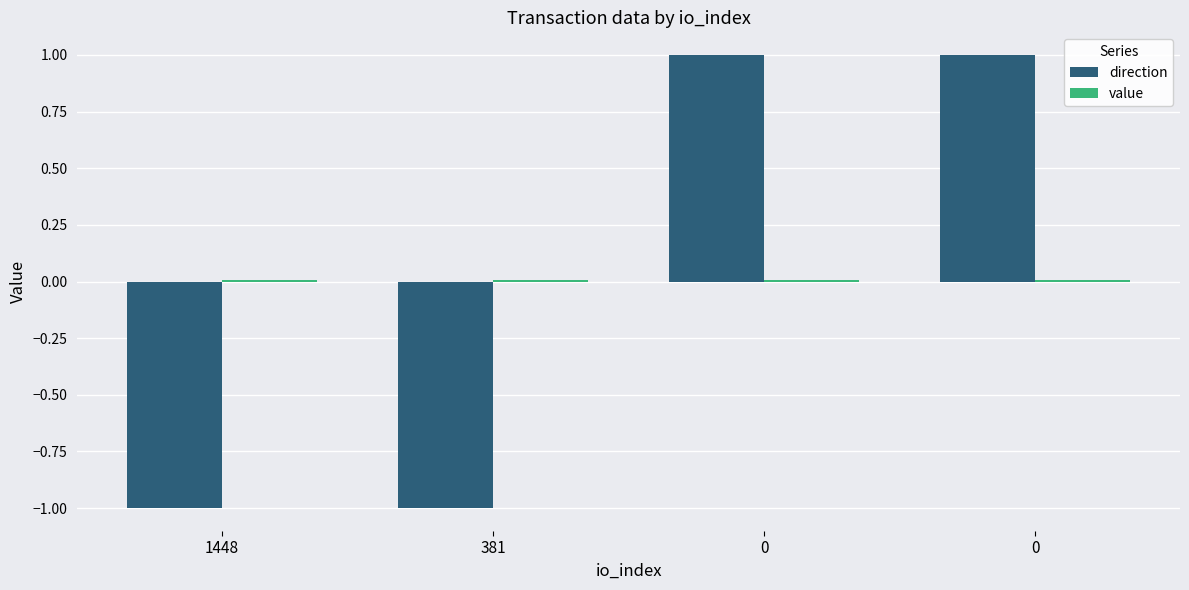

Count the number of data series in this chart.

2